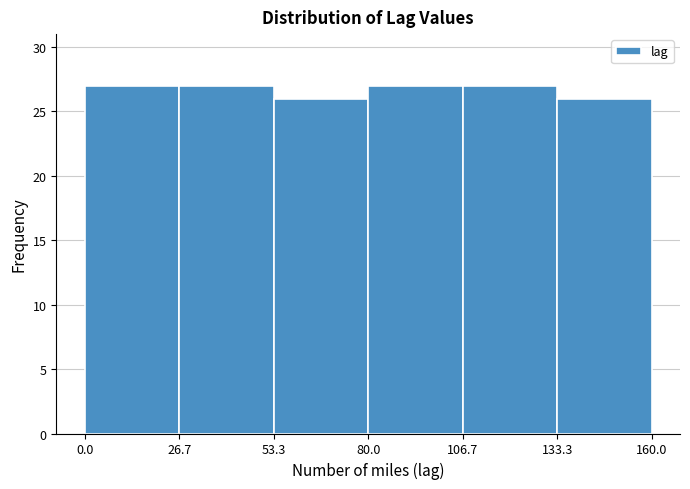

Reading left to right, list every bar in this chart as the range it spans on the x-axis followed by its height. The values are not printed on the chart, so give them approximately, as read against the axis.

0.0 to 26.7: 27
26.7 to 53.3: 27
53.3 to 80.0: 26
80.0 to 106.7: 27
106.7 to 133.3: 27
133.3 to 160.0: 26